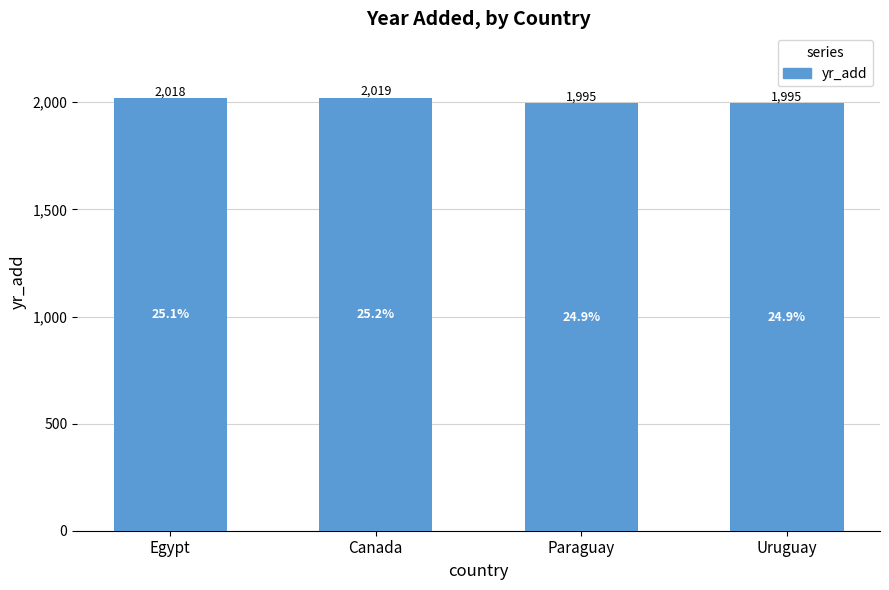

Which category has the highest value across all series?

Canada